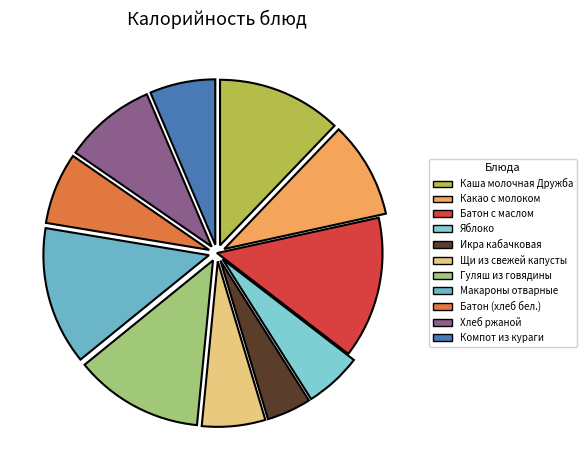

What portion of the pie excludes Икра кабачковая?

95.7%